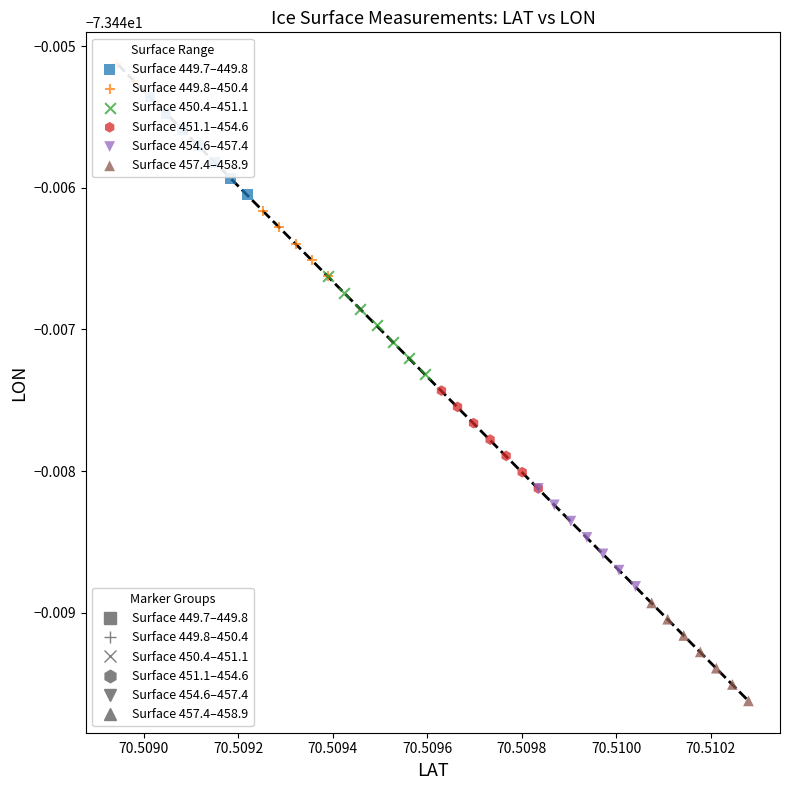

What are all the series names shown in the legend?

Surface 449.7–449.8, Surface 449.8–450.4, Surface 450.4–451.1, Surface 451.1–454.6, Surface 454.6–457.4, Surface 457.4–458.9